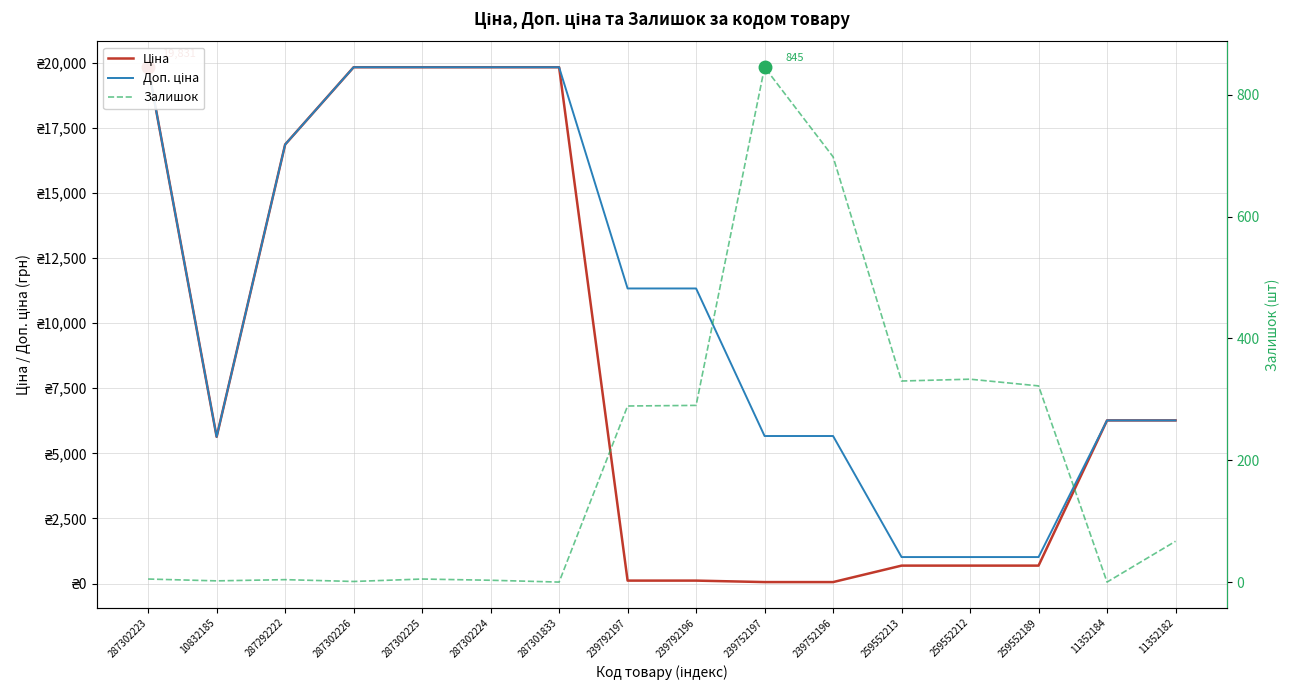

True or false: Залишок has more than 1 points higher than both neighbors.

True